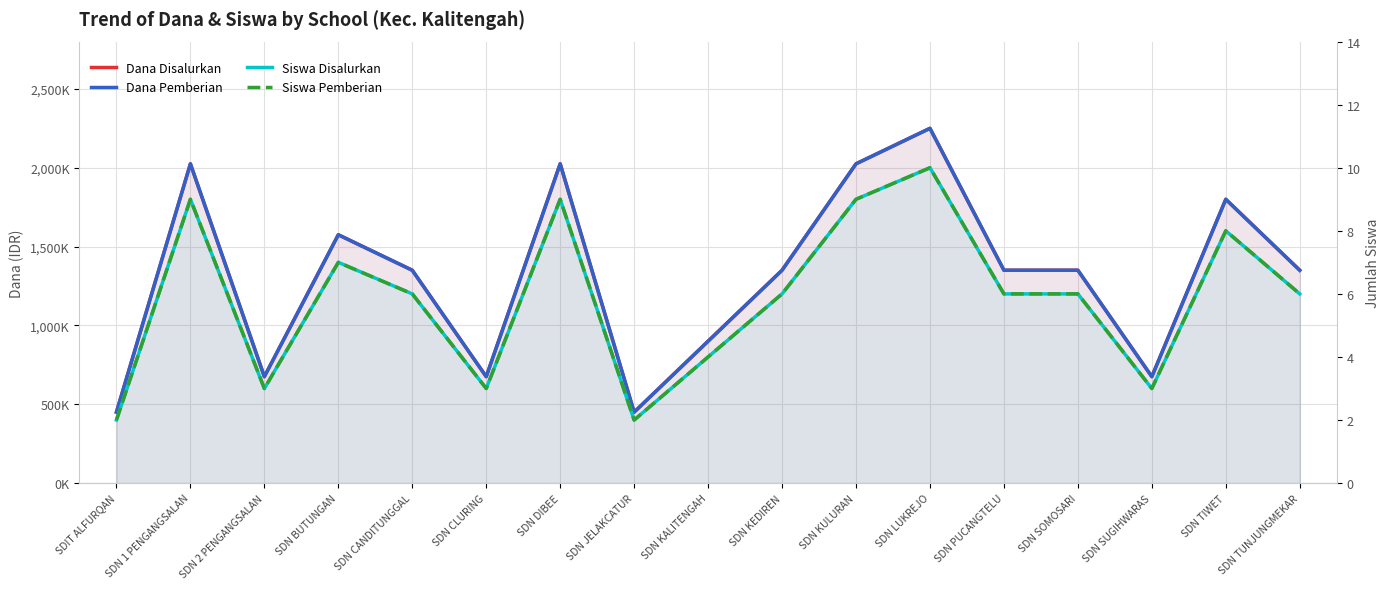

What is the difference between the Siswa Pemberian values at SDN PUCANGTELU and SDN TIWET?

2